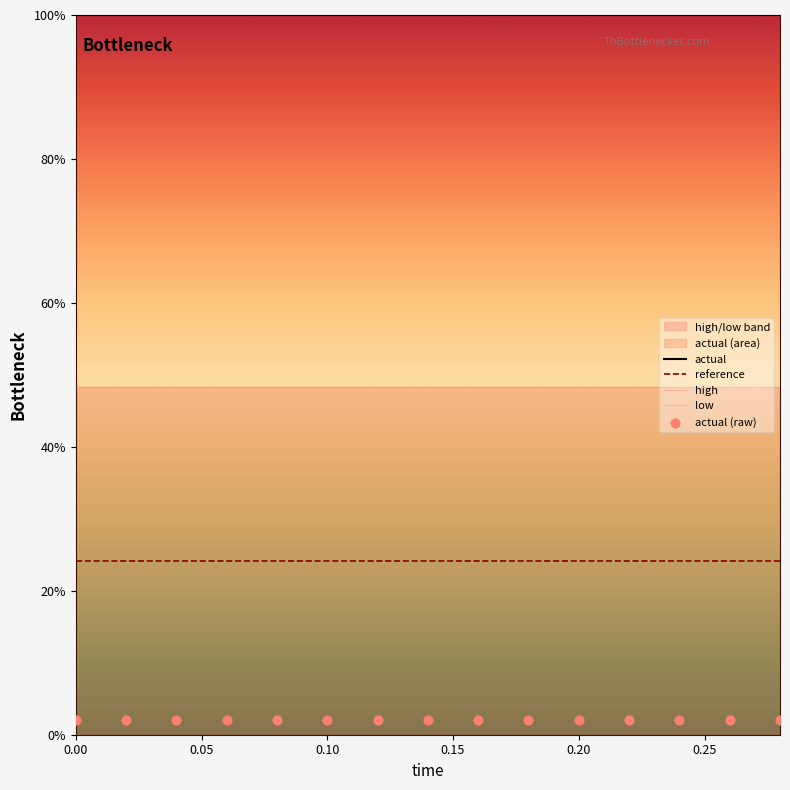

True or false: reference and actual intersect in this chart.

False